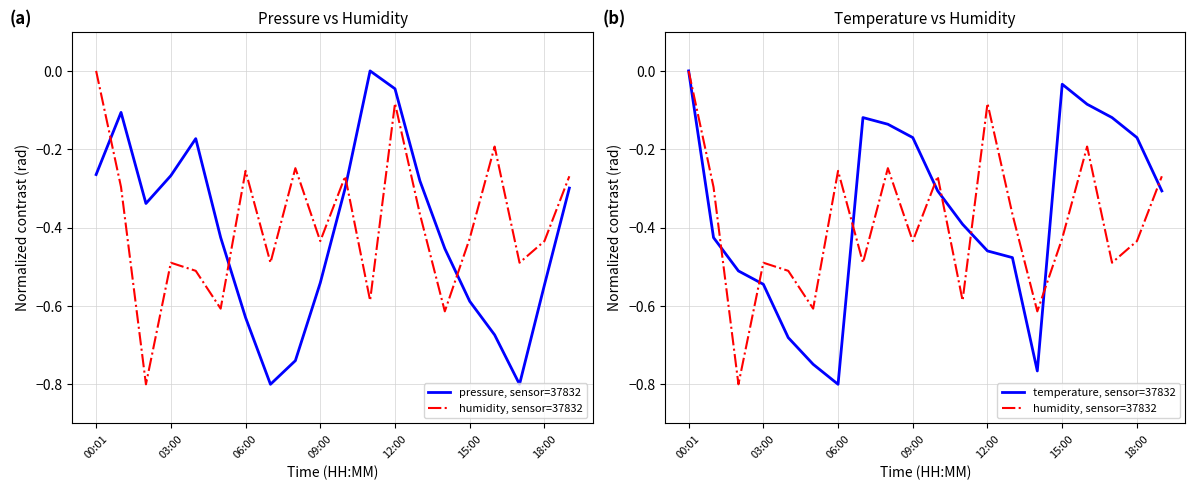

What is the average value of the humidity, sensor=37832 series?

-0.4